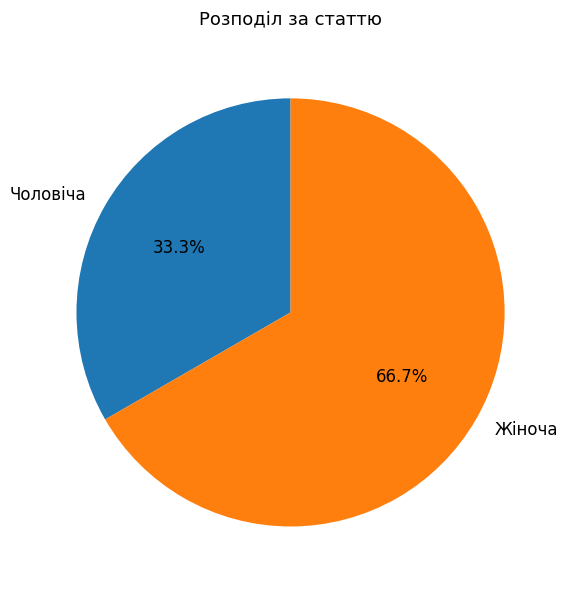

Approximately how many times larger is the value at Жіноча compared to Чоловіча?

2.0